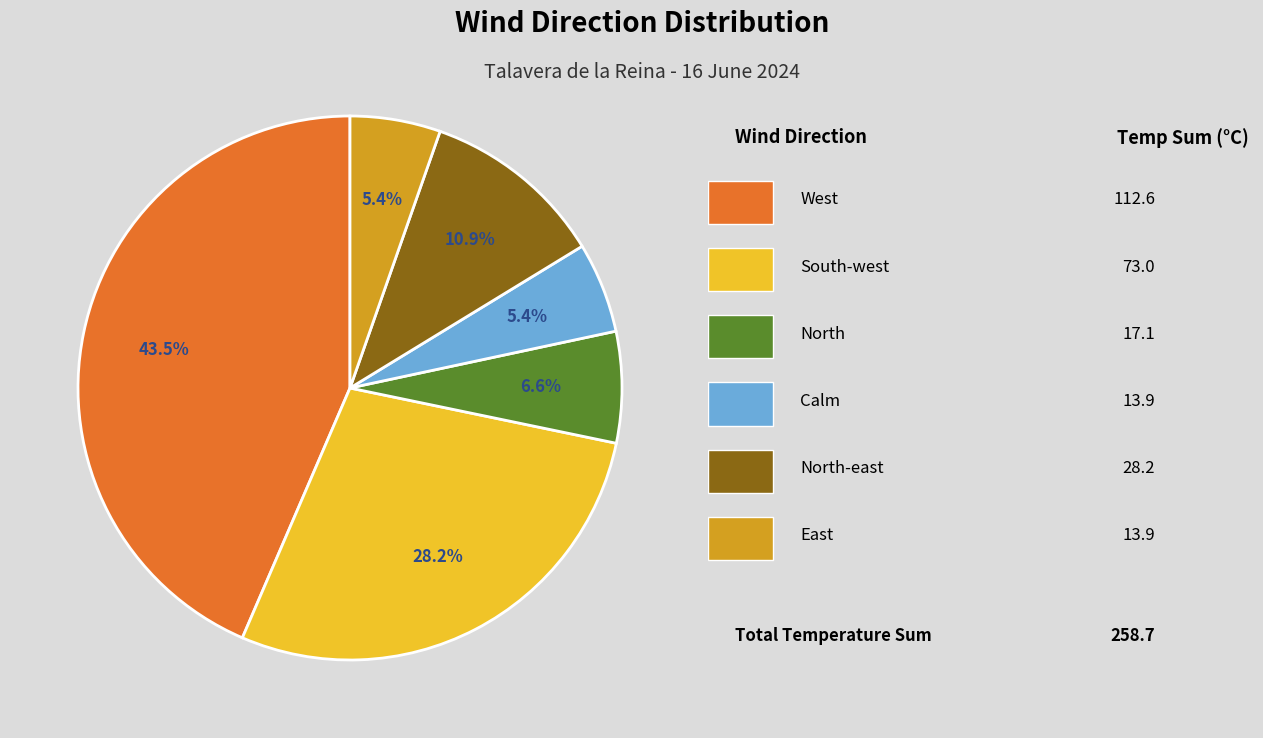

Is there any slice that represents more than half of the pie?

No